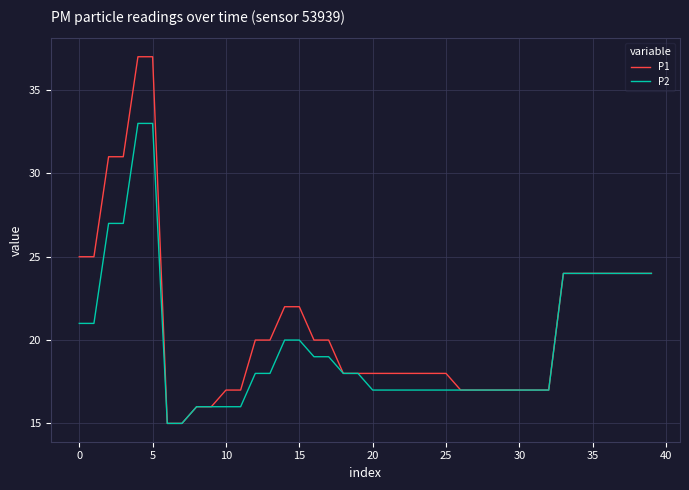

Which series has the largest total across all categories?

P1